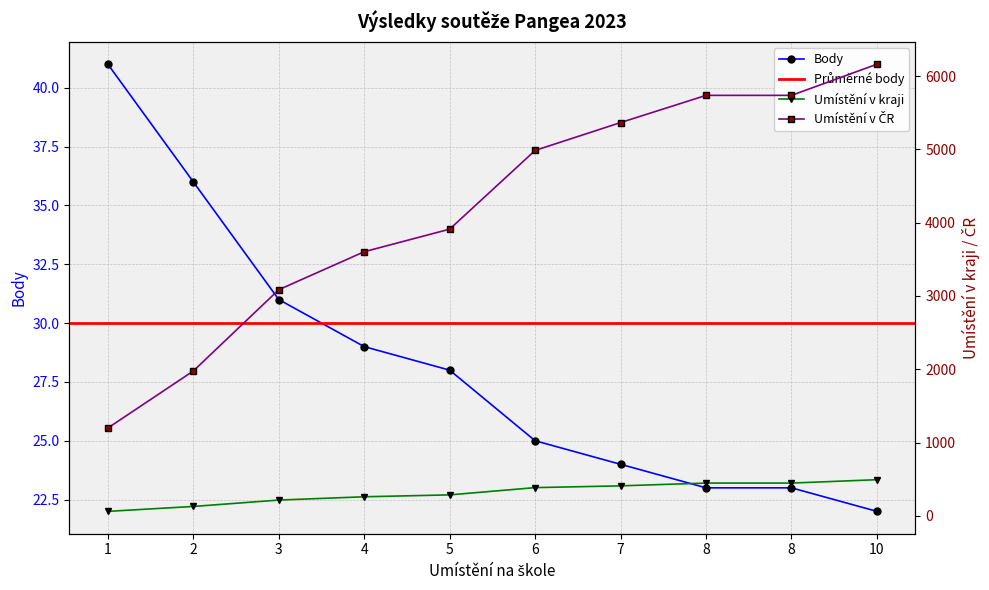

The Umístění v ČR series shows 1199 at 1. True or false?

True